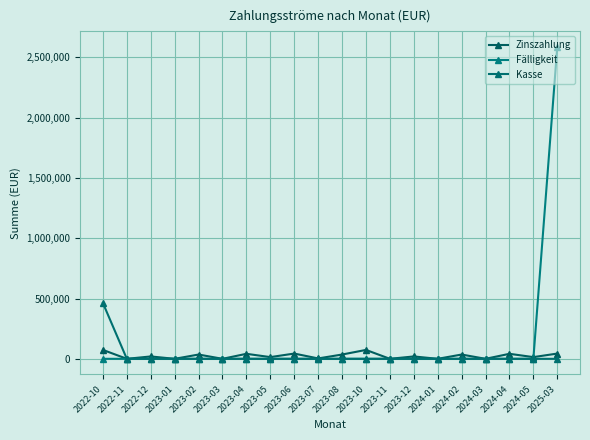

Is this an area chart (filled region under the line)?

No